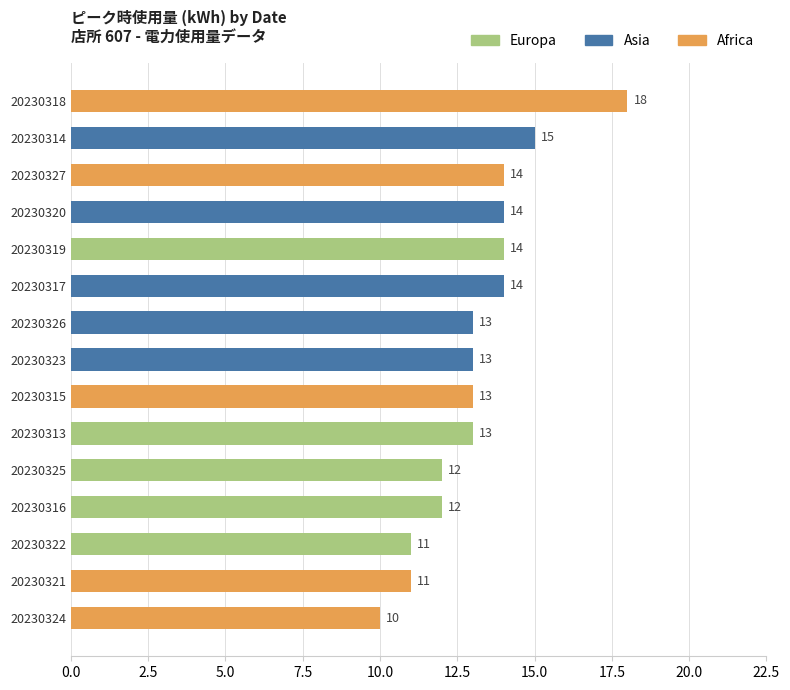

How many Asia values are between 13 and 14?

4